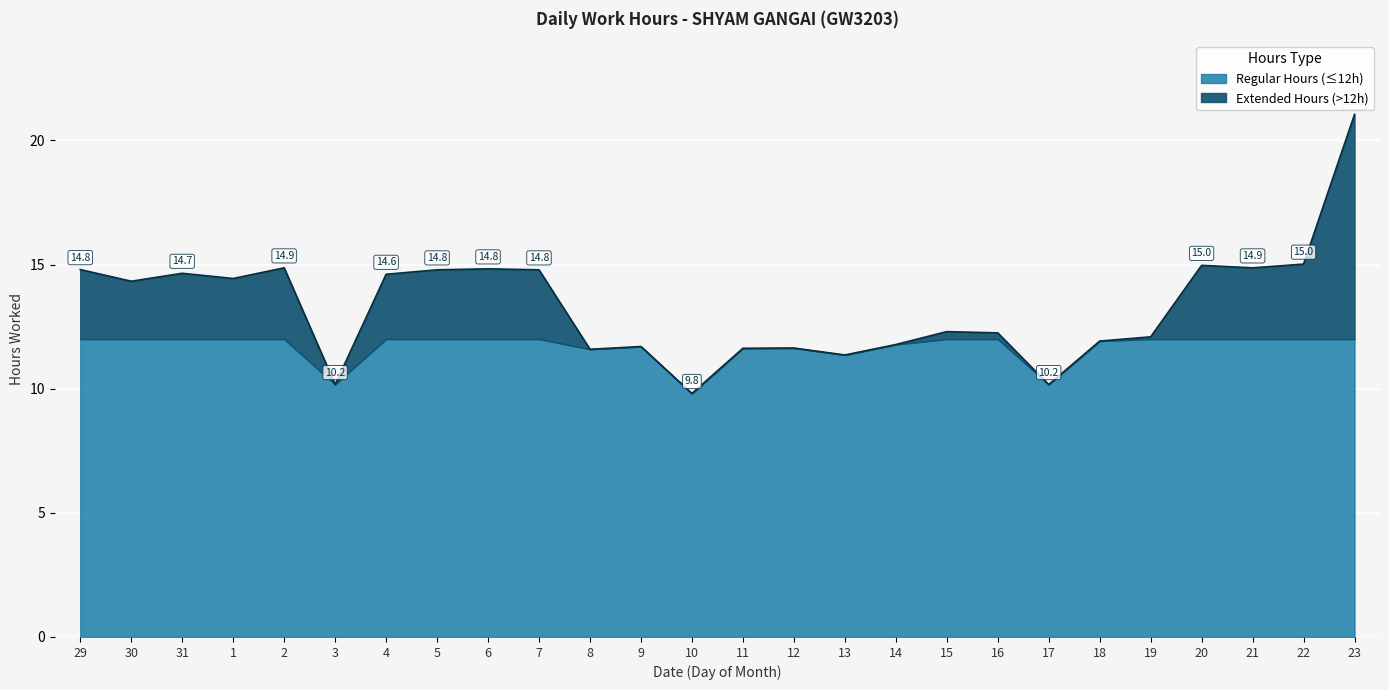

How many points are higher than both their immediate neighbors (excluding endpoints)?

7